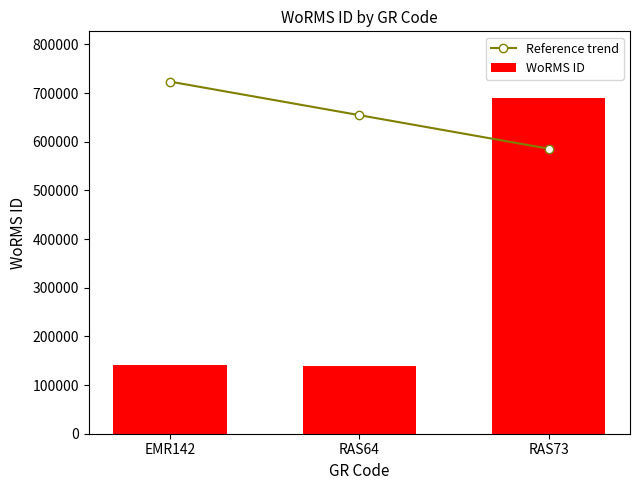

What are all the series names shown in the legend?

Reference trend, WoRMS ID